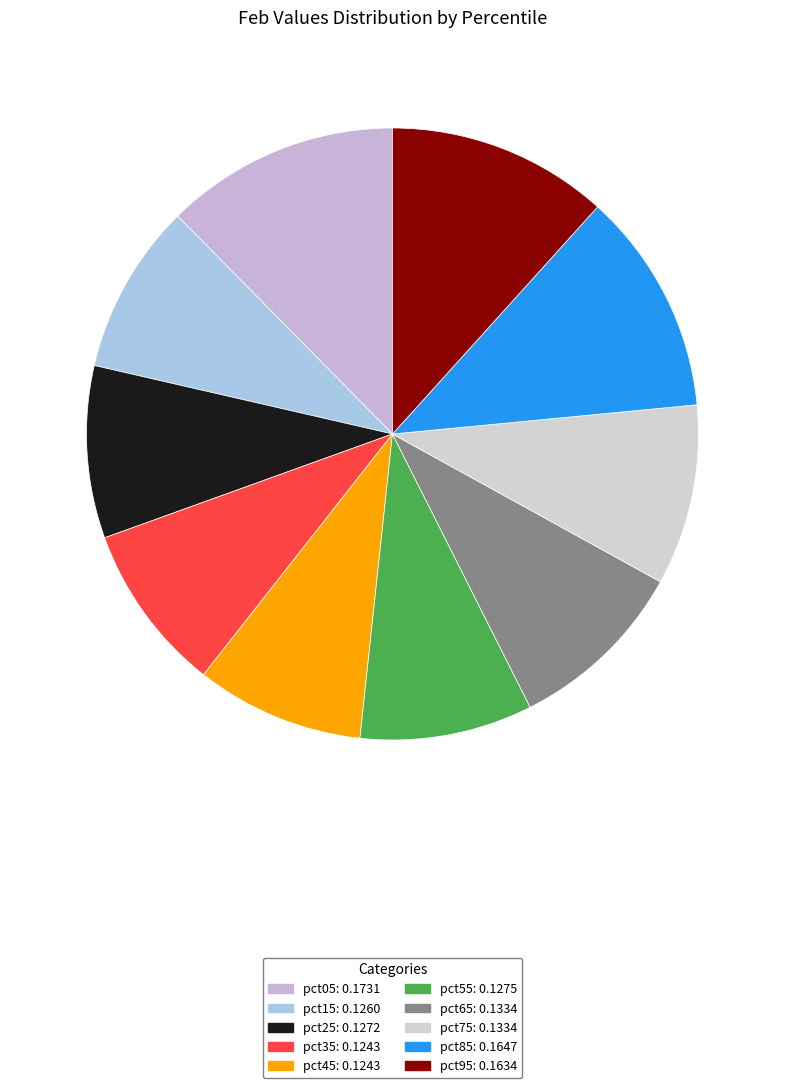

How many segments does this pie chart have?

10